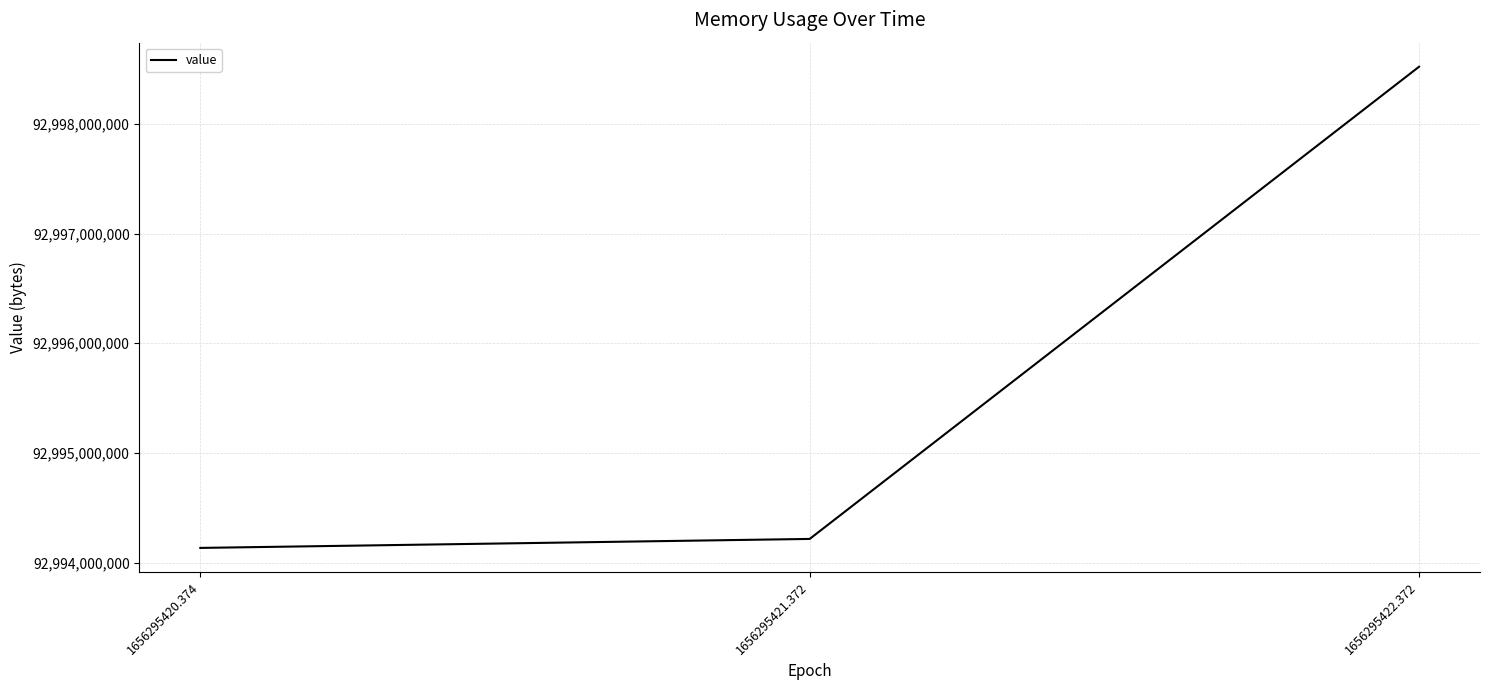

The value at 1656295420.374 is 92994134016. True or false?

True